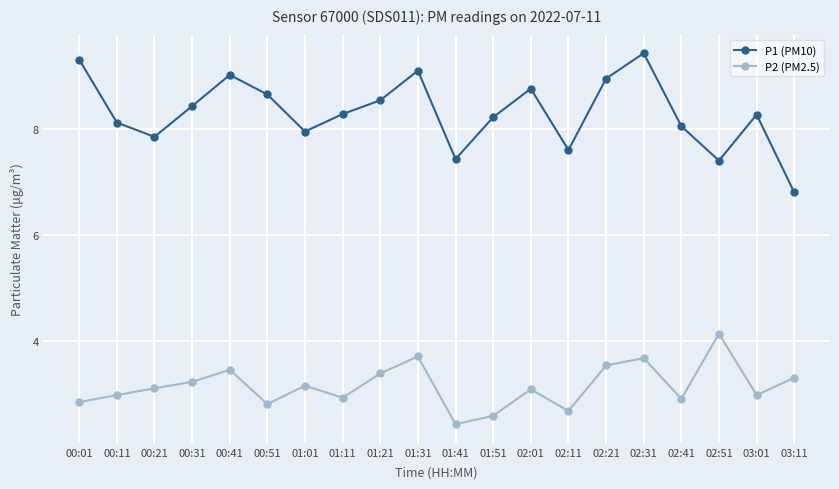

True or false: P1 (PM10) and P2 (PM2.5) cross at least once.

False